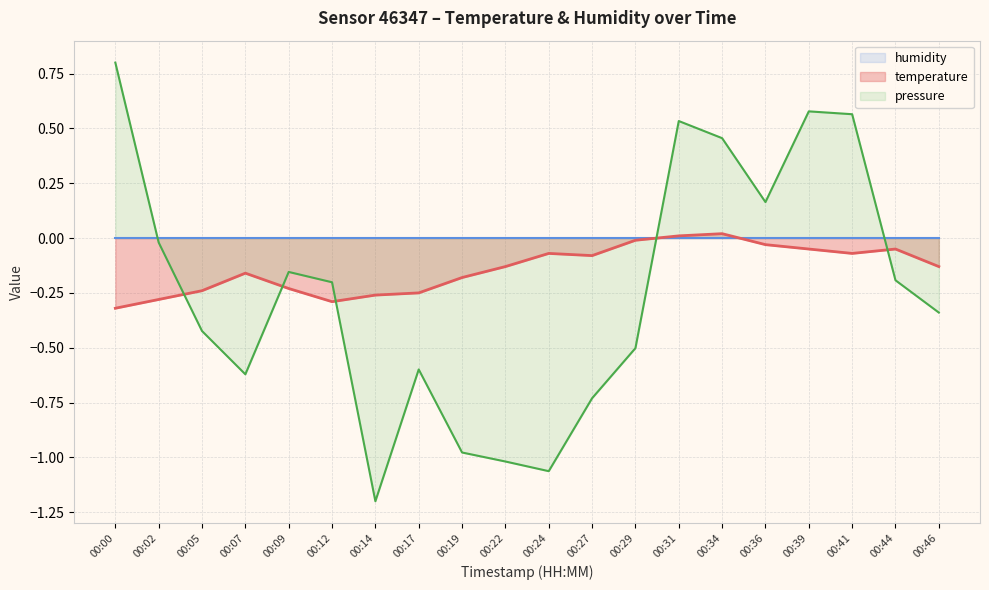

What is the smallest value displayed?

-1.2